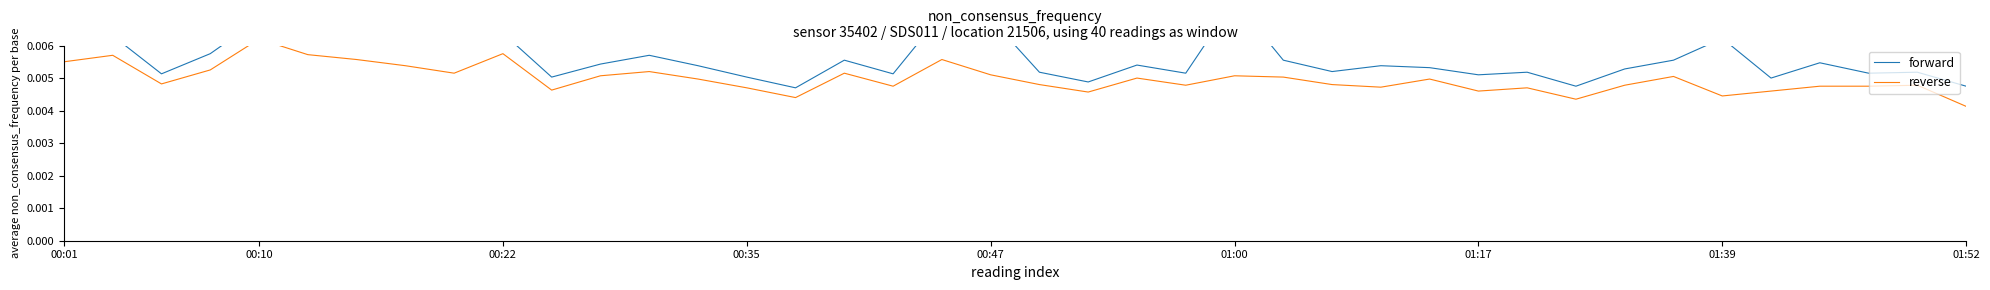

Which series has the largest total across all categories?

forward